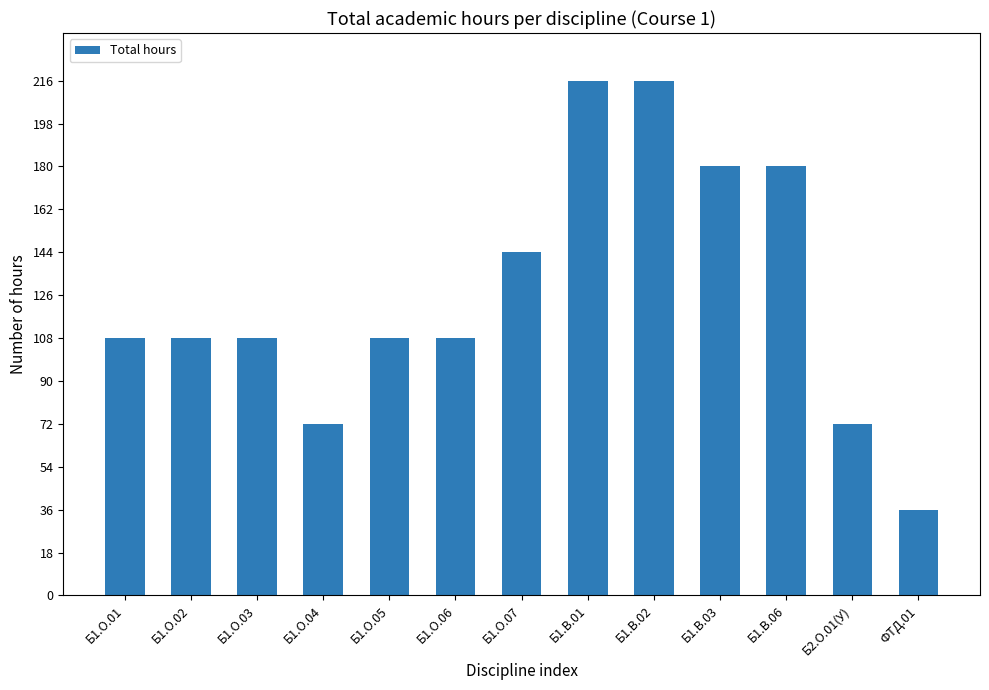

The value at Б1.О.06 is 108. True or false?

True